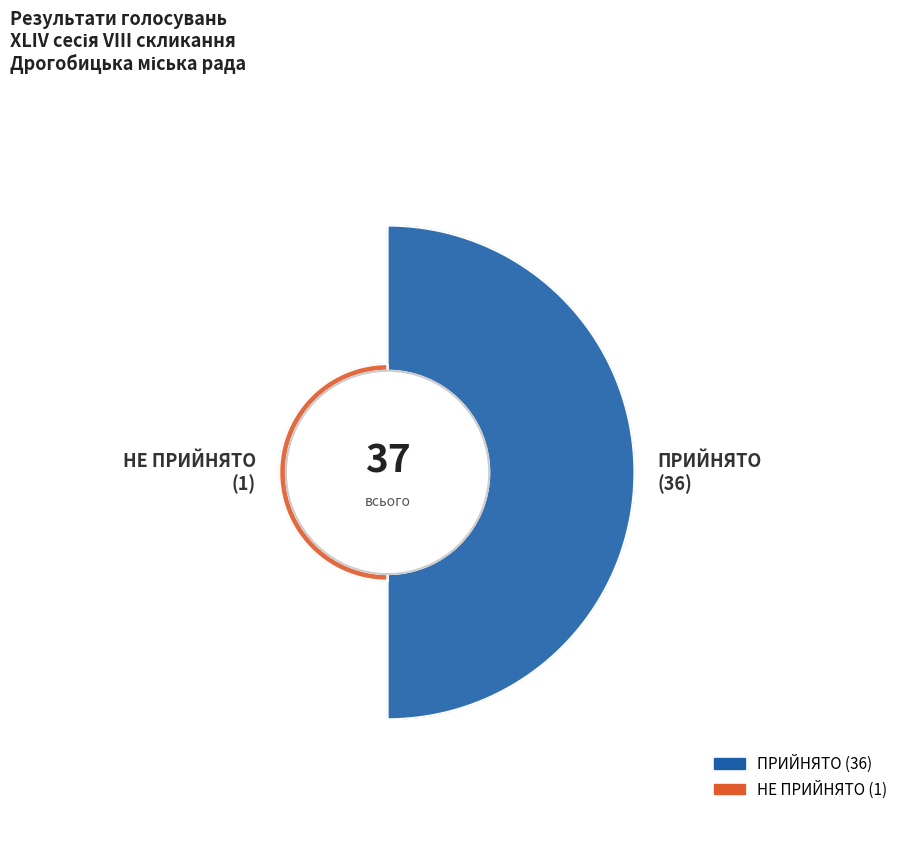

To the nearest percent, what percentage of the pie is НЕ ПРИЙНЯТО?

3%